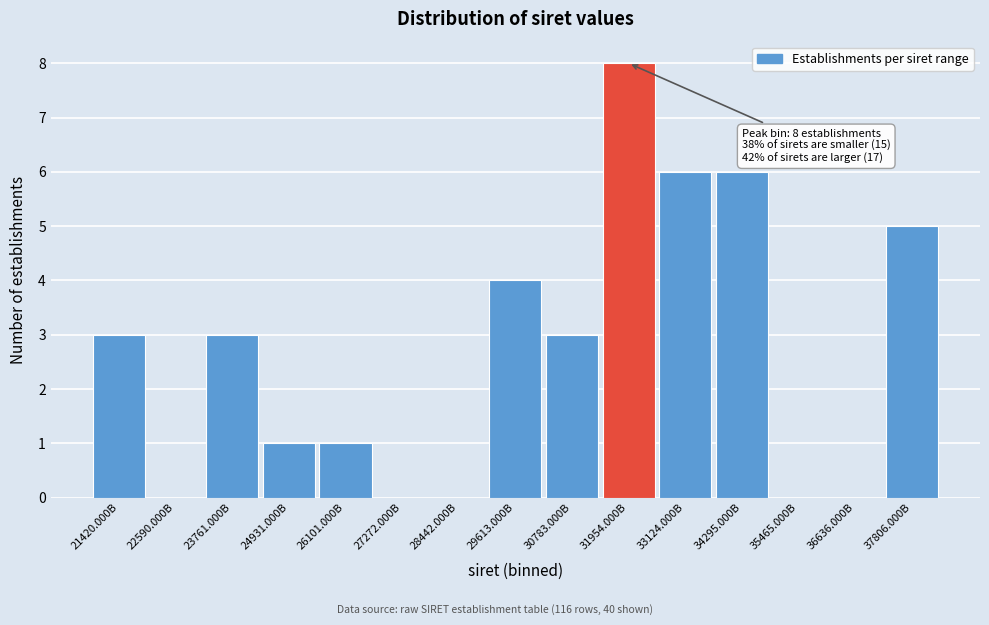

Reading left to right, transcribe all the data shown in this chart.

21420.000B=3	22590.000B=0	23761.000B=3	24931.000B=1	26101.000B=1	27272.000B=0	28442.000B=0	29613.000B=4	30783.000B=3	31954.000B=8	33124.000B=6	34295.000B=6	35465.000B=0	36636.000B=0	37806.000B=5